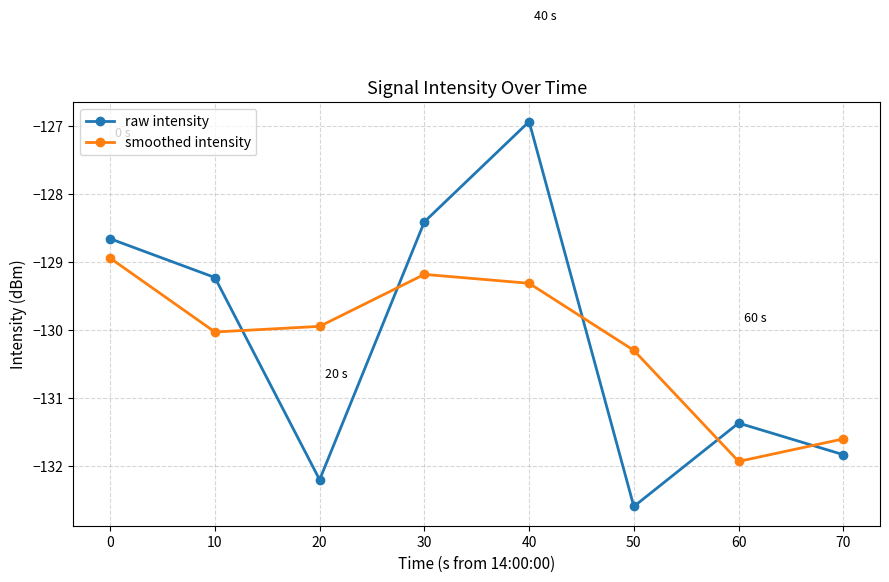

Which series has the widest spread of values?

raw intensity